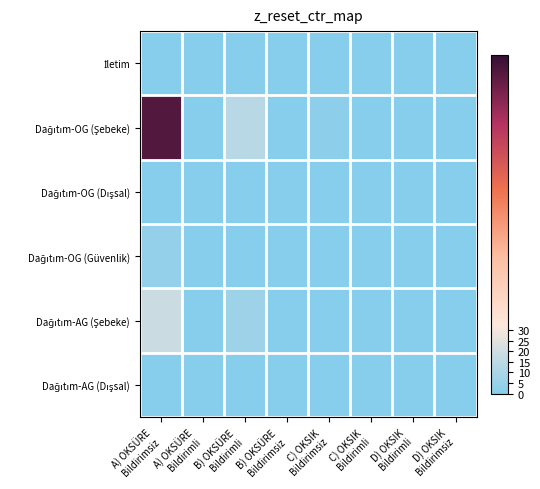

Which series has the largest total across all categories?

Dağıtım-OG (Şebeke)